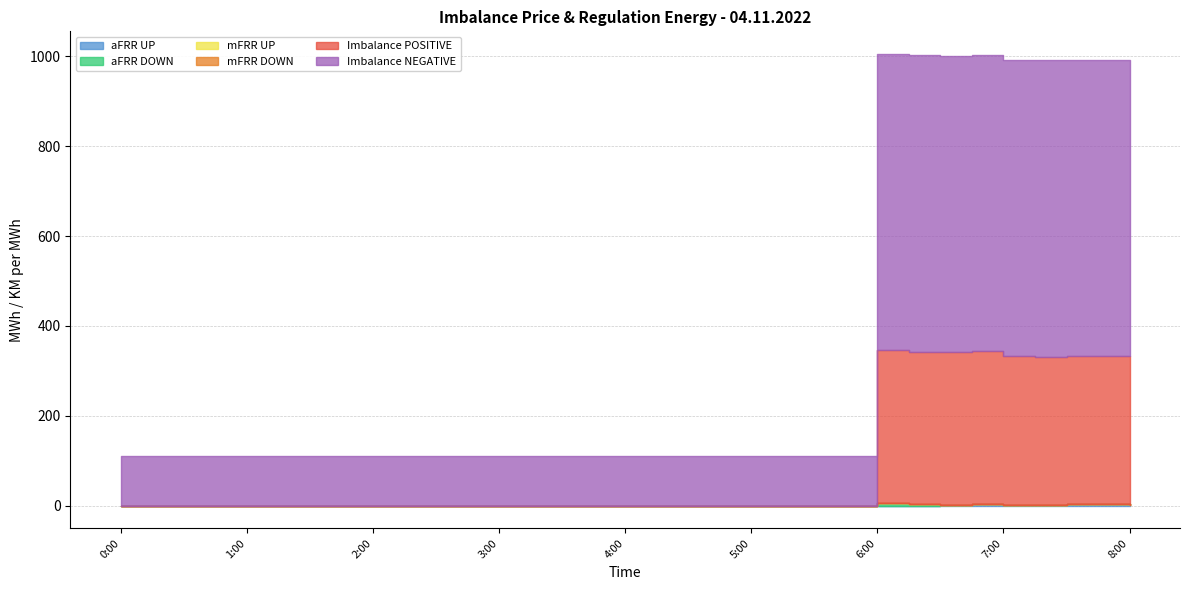

What is the spread (max minus min) of values at 7:45?

659.0